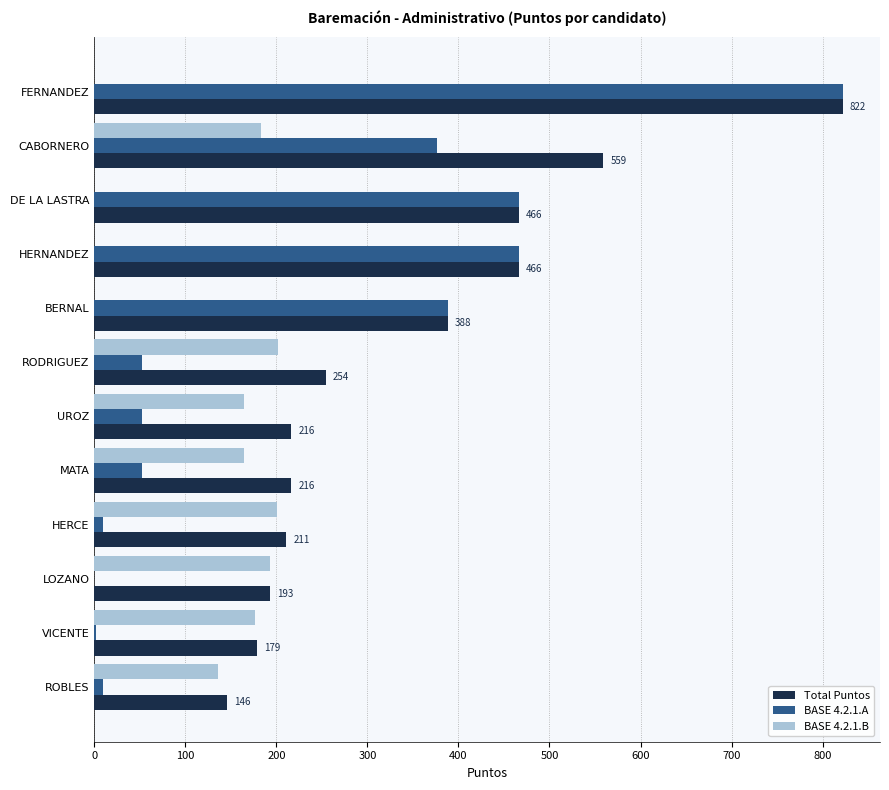

What is the total value across all series at LOZANO?

386